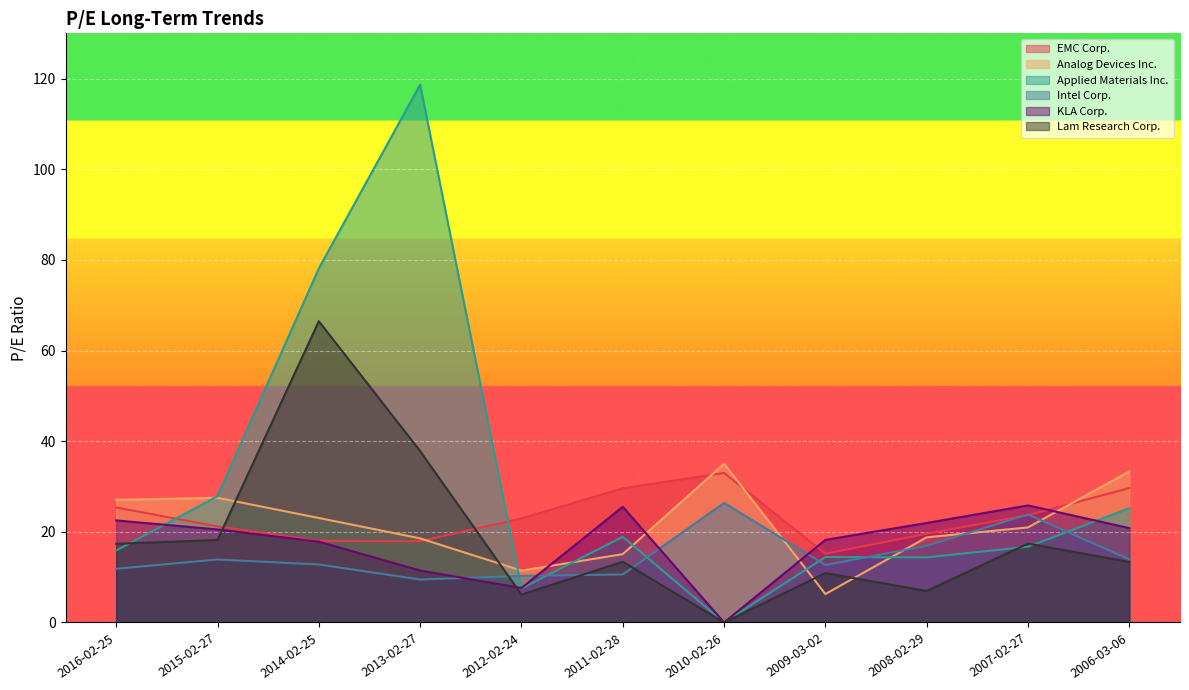

True or false: KLA Corp. and EMC Corp. cross at least once.

True